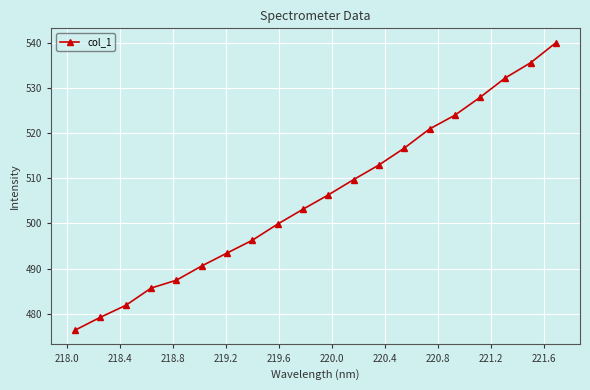

What is the smallest value displayed?

476.3